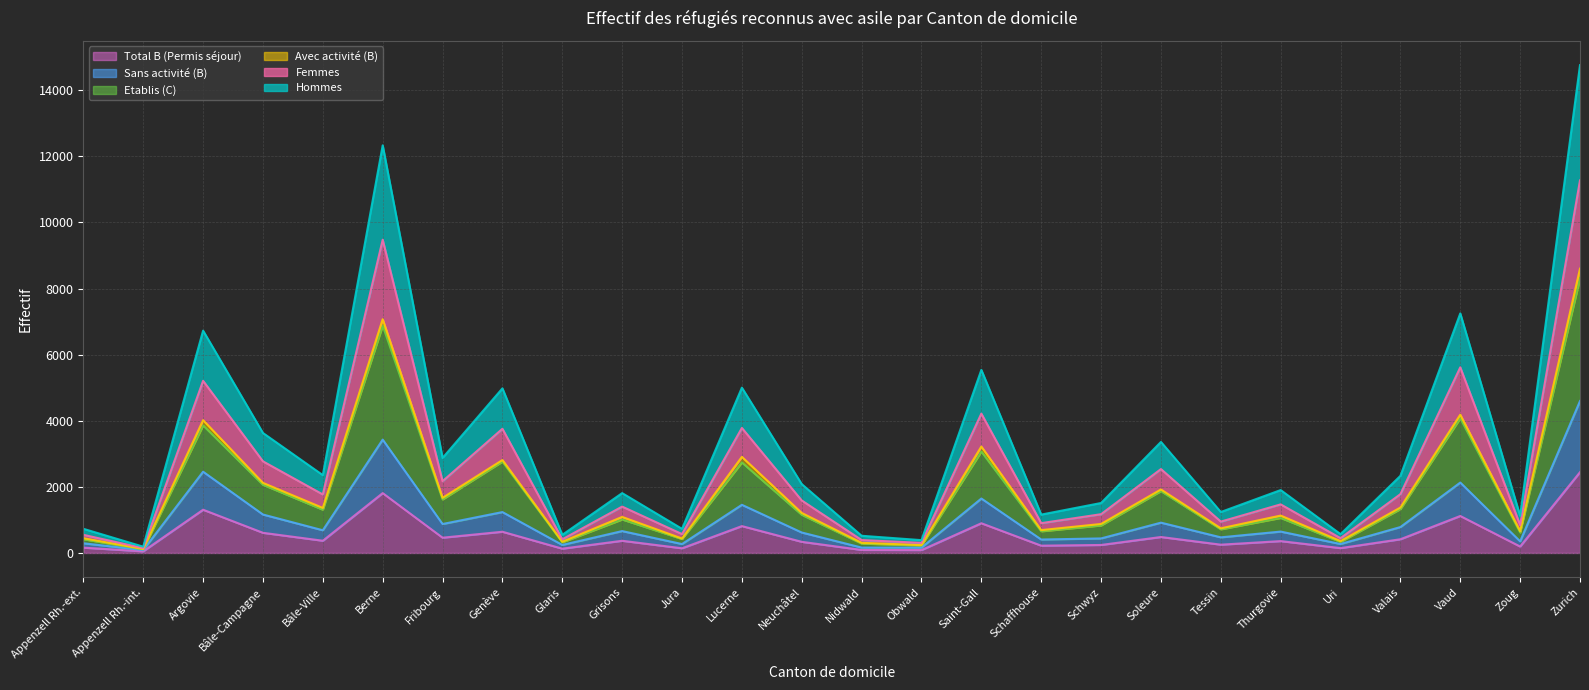

What is the sum of all Sans activité (B) values?

26470